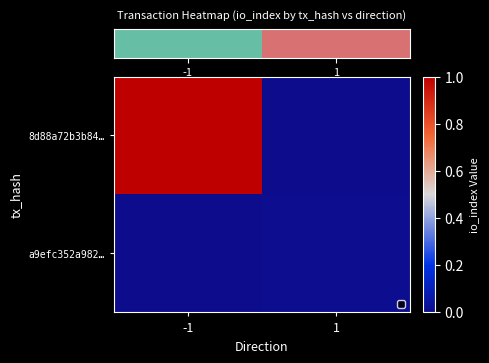

What is the greatest value displayed?

1.0